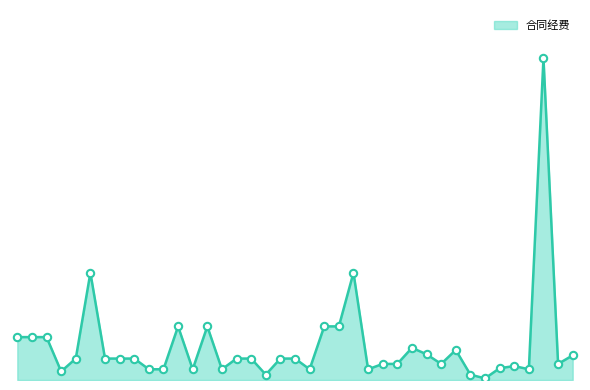

Is this an area chart (filled region under the line)?

Yes